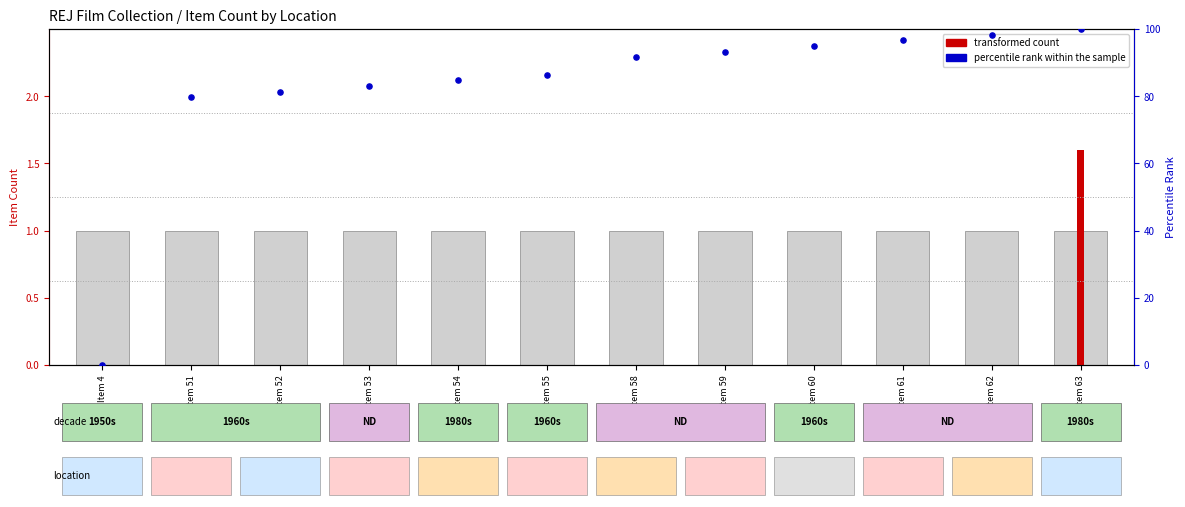

Which series has the largest total across all categories?

percentile rank within the sample